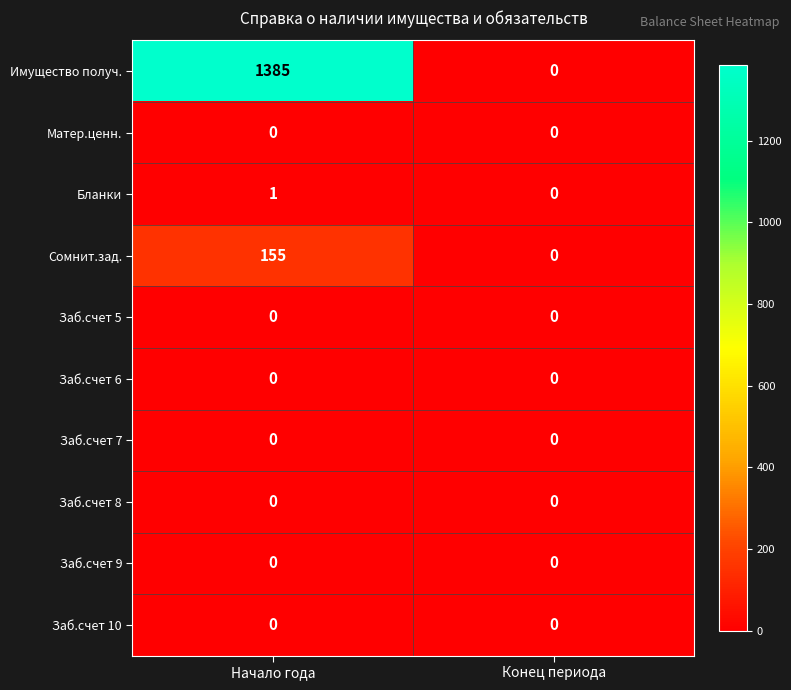

What is the maximum value shown in the chart?

1385